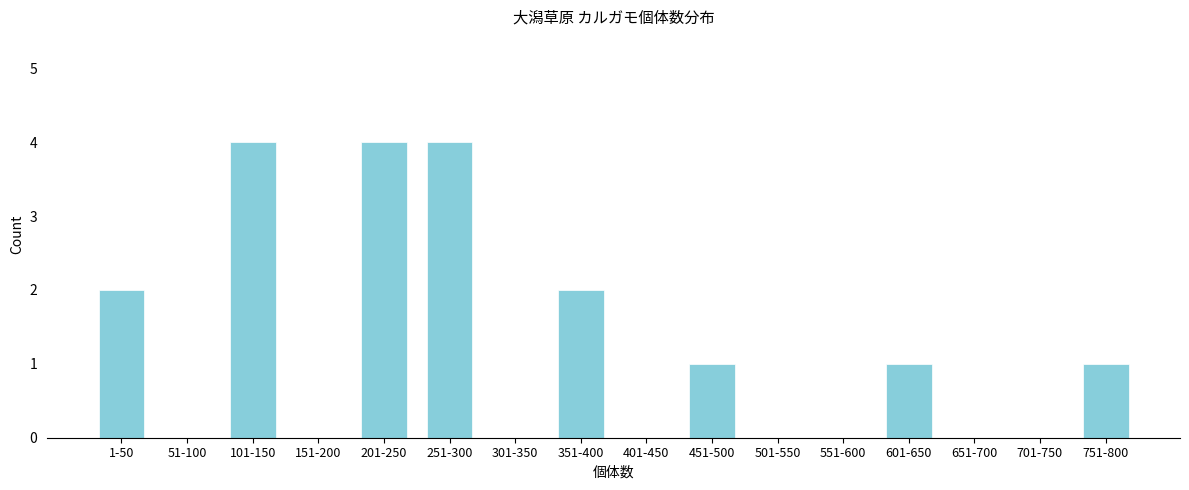

Reading left to right, transcribe all the data shown in this chart.

1-50=2	51-100=0	101-150=4	151-200=0	201-250=4	251-300=4	301-350=0	351-400=2	401-450=0	451-500=1	501-550=0	551-600=0	601-650=1	651-700=0	701-750=0	751-800=1